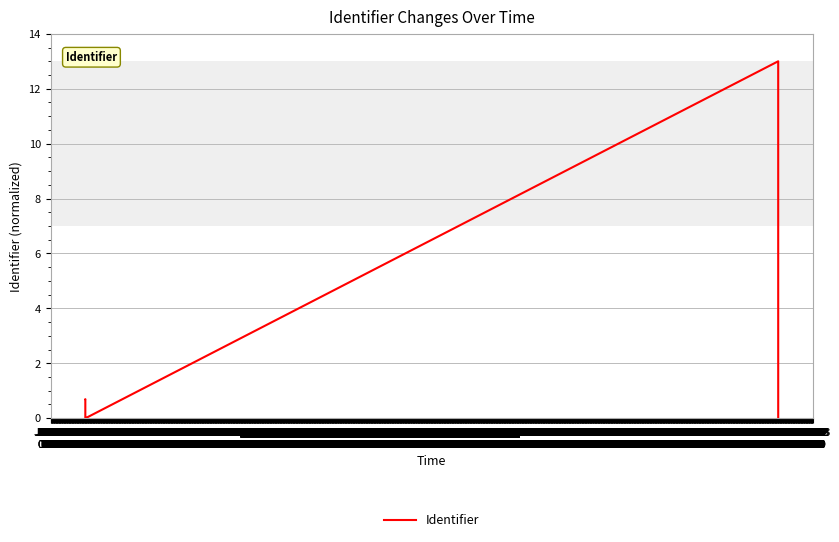

What is the difference between the maximum and minimum values?

13.0